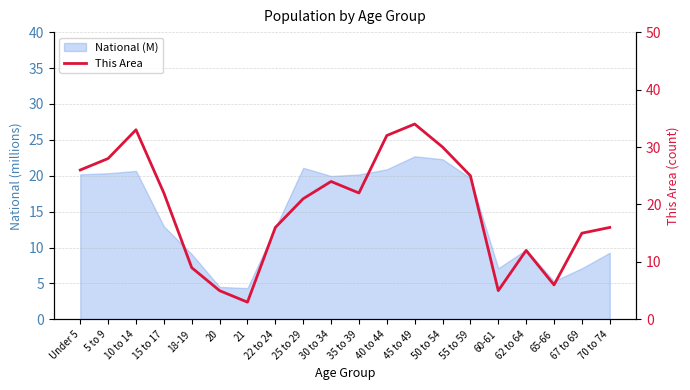

The chart shows a value of 22 at 10 to 14. True or false?

False